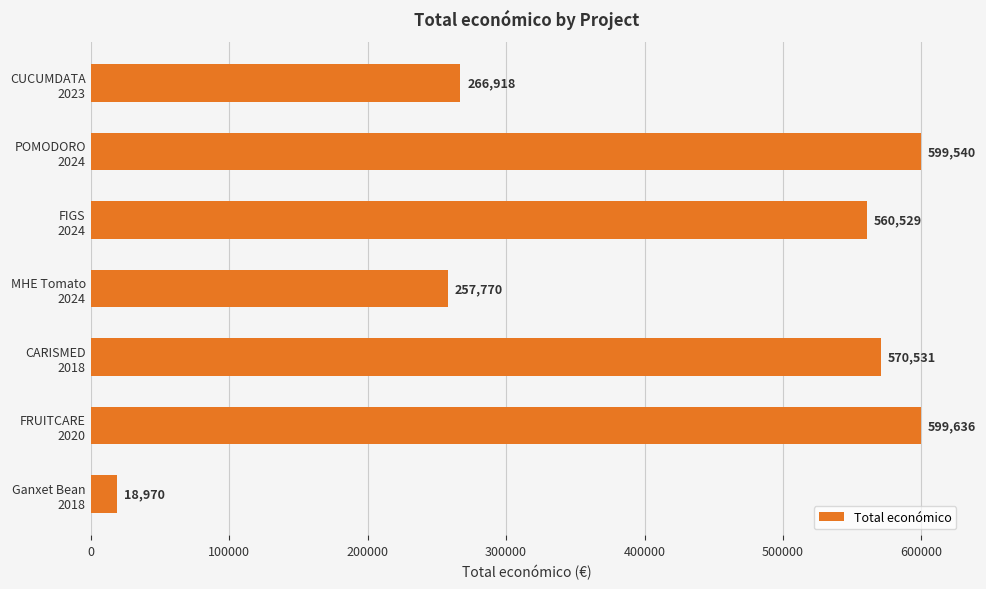

What is the difference between the maximum and minimum values?

580666